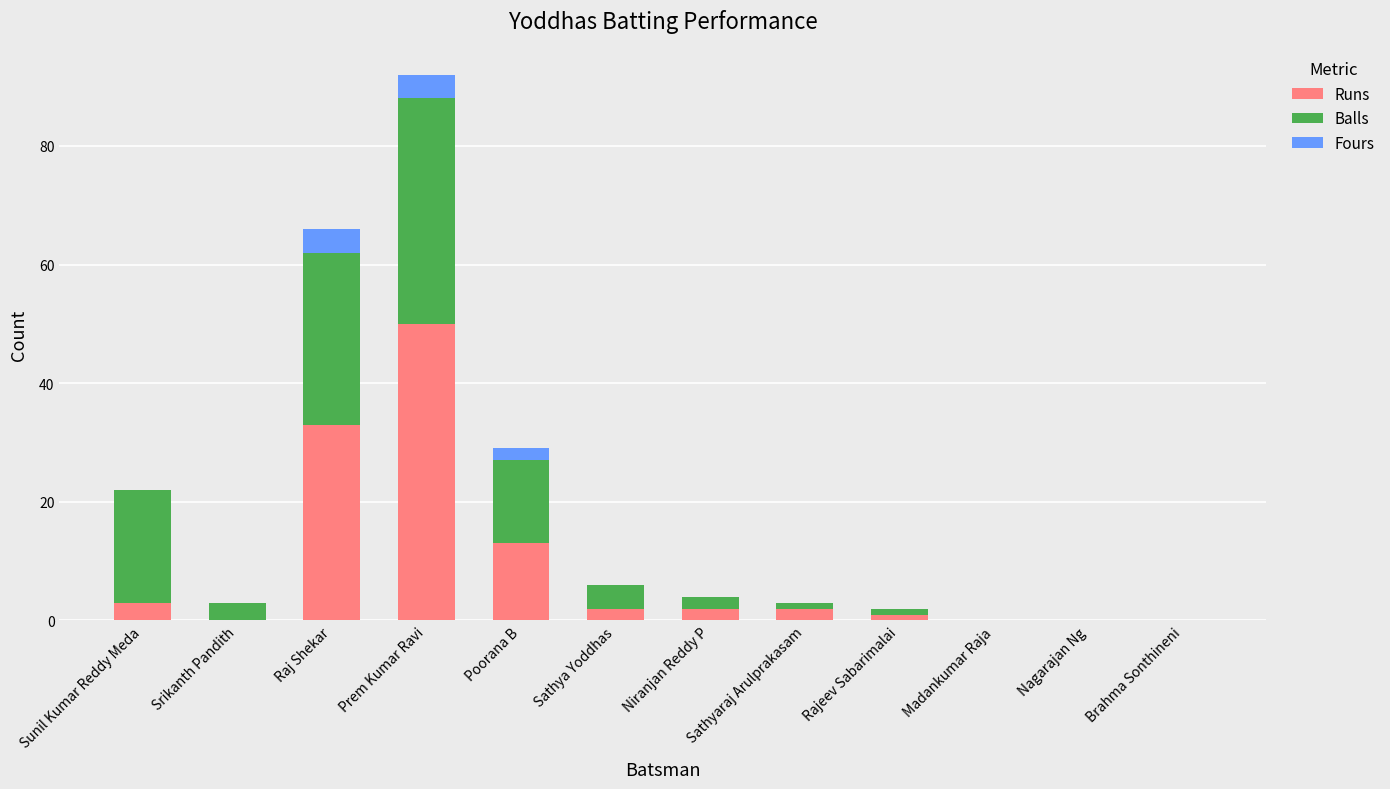

The value of Runs at Niranjan Reddy P is 2. True or false?

True